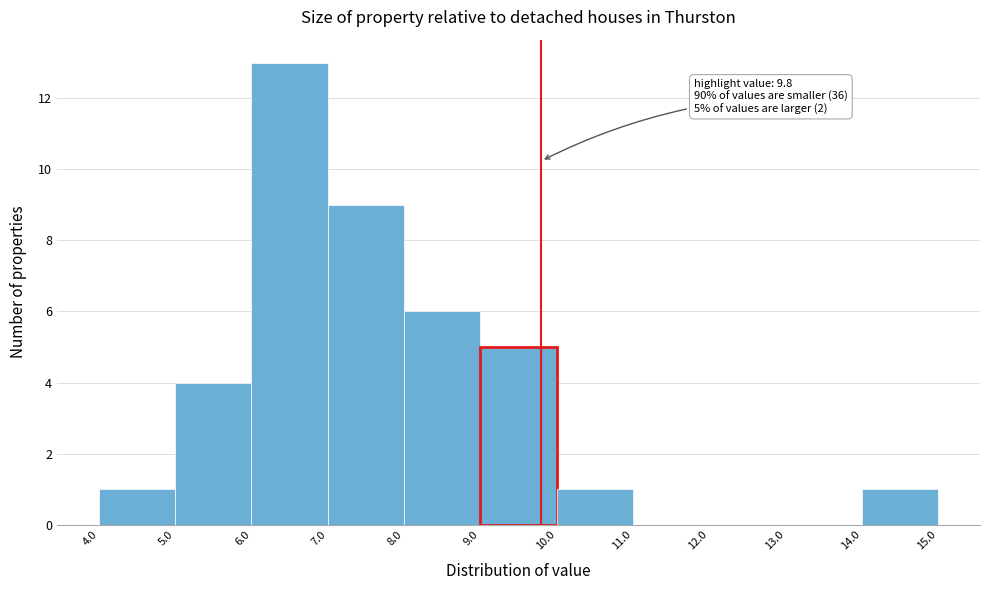

Over which range of the x-axis is the bar tallest?

6.0 to 7.0